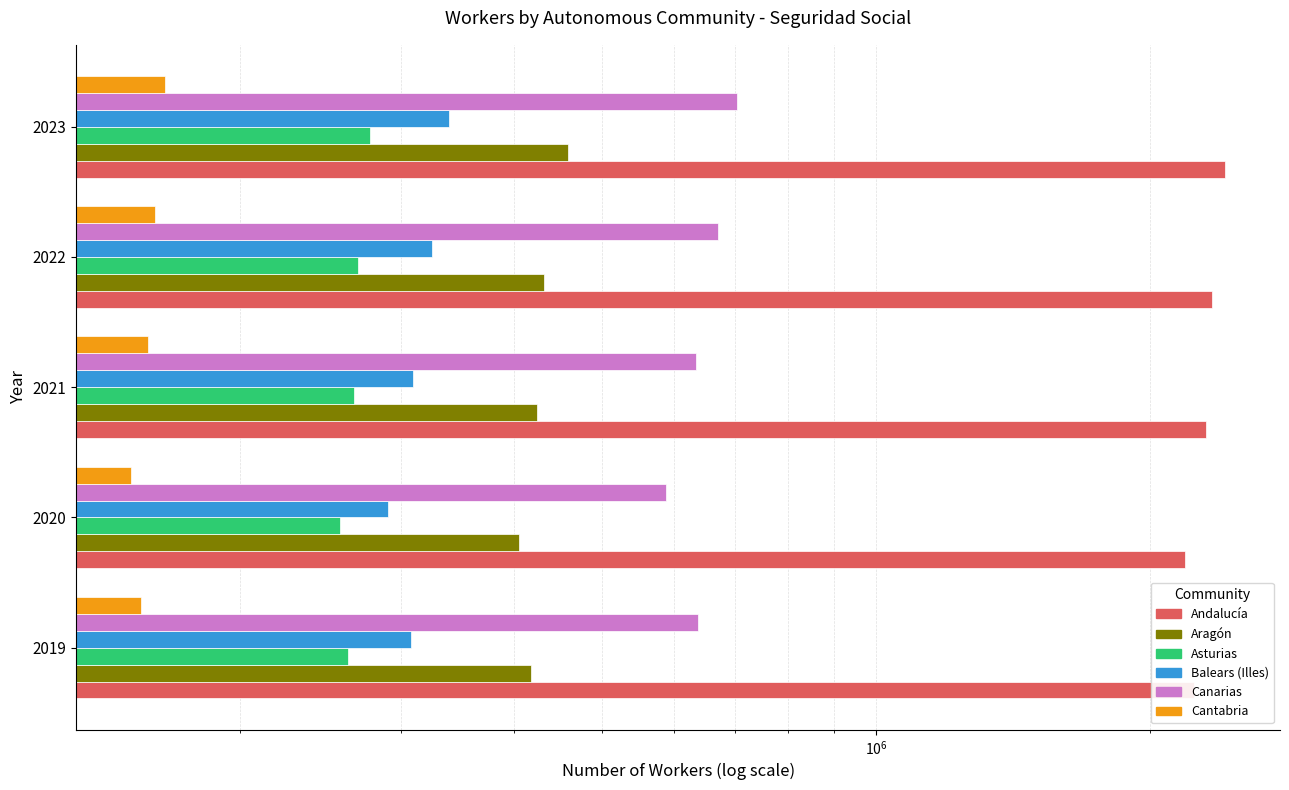

What is the smallest value displayed?

151535